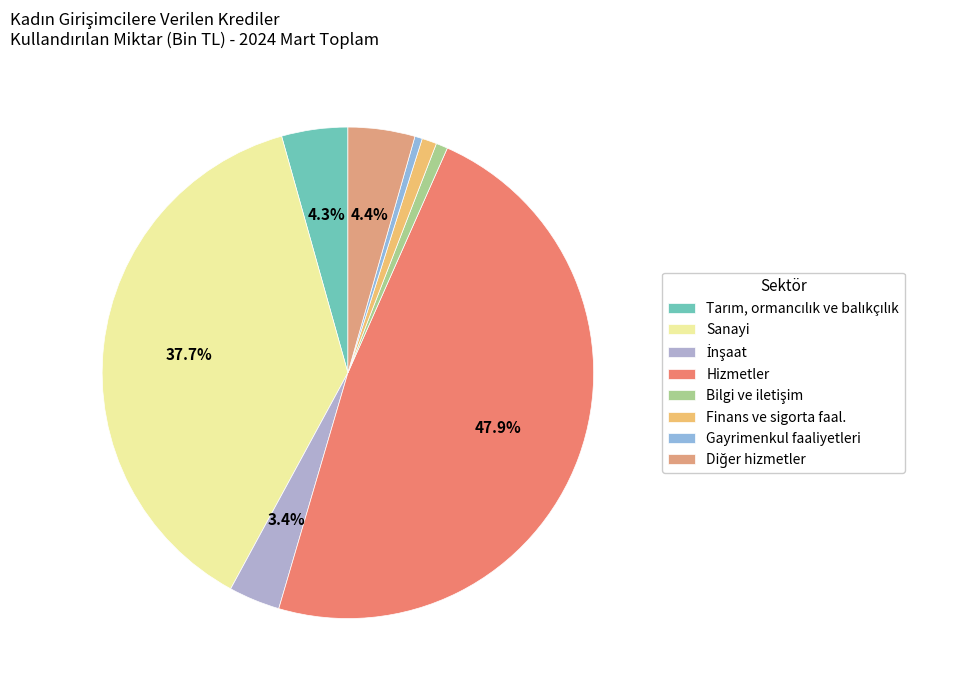

The Tarım, ormancılık ve balıkçılık slice represents 4% of the pie. True or false?

True